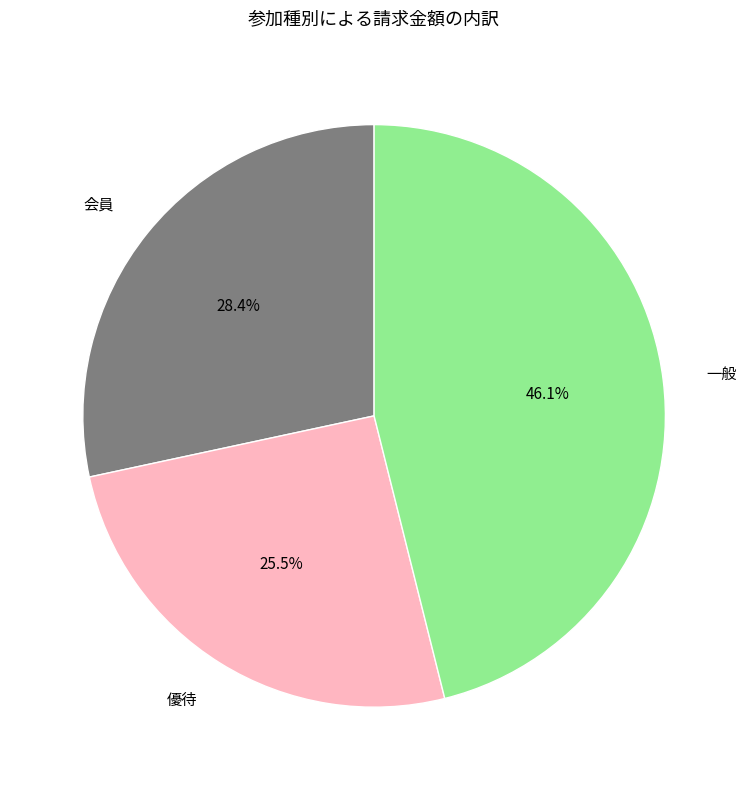

Does any single category account for the majority?

No